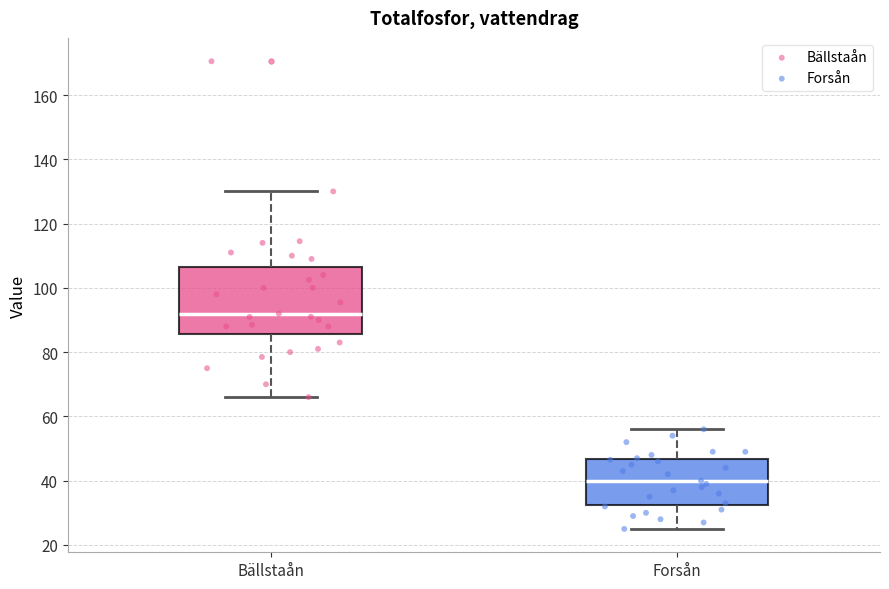

Where does the lower whisker of the box for Forsån end on the y-axis? The values are not printed on the chart, so give them approximately, as read against the axis.

26